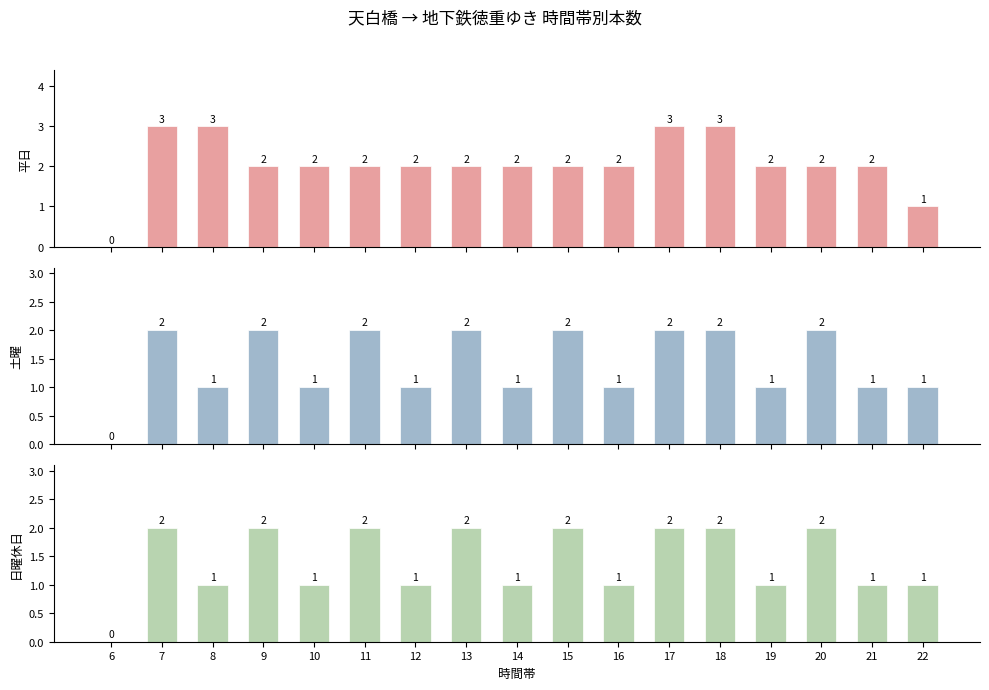

Rank the categories by 平日 value from lowest to highest.

6, 22, 9, 10, 11, 12, 13, 14, 15, 16, 19, 20, 21, 7, 8, 17, 18